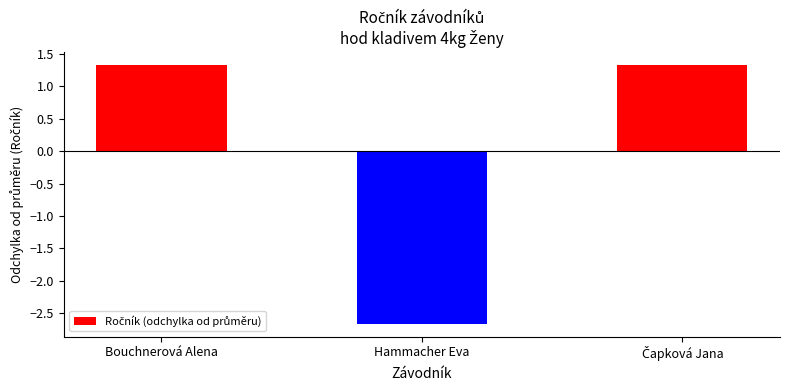

Which label corresponds to the smallest value in the chart?

Hammacher Eva